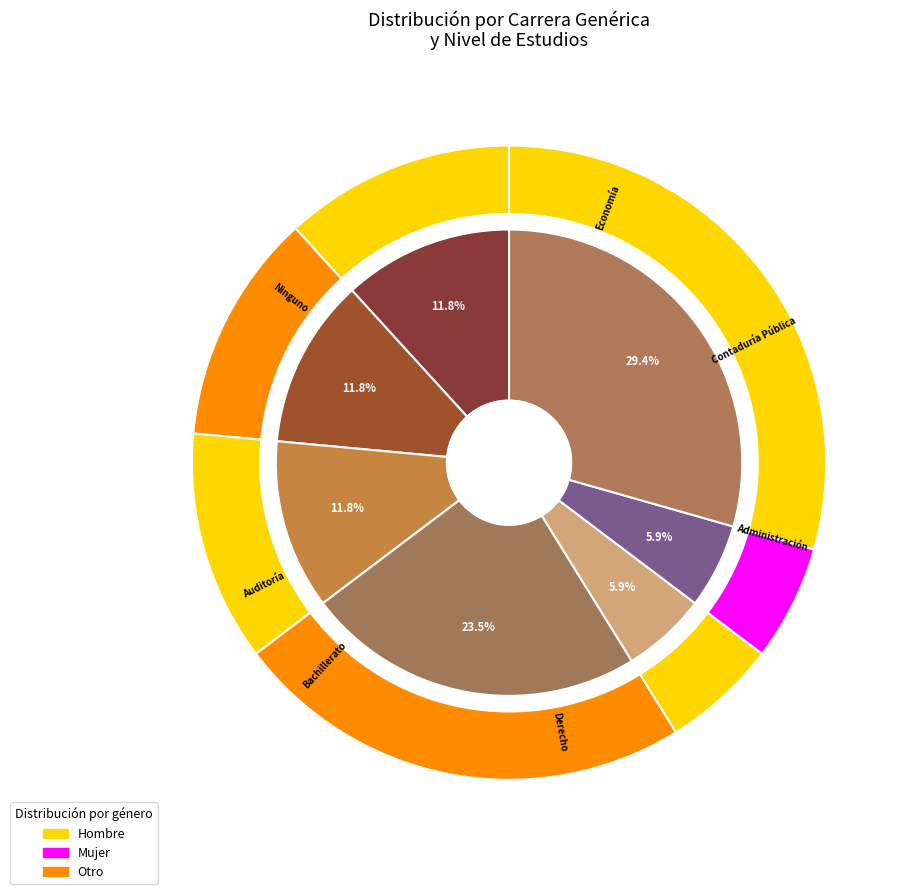

Does any single category account for the majority?

No